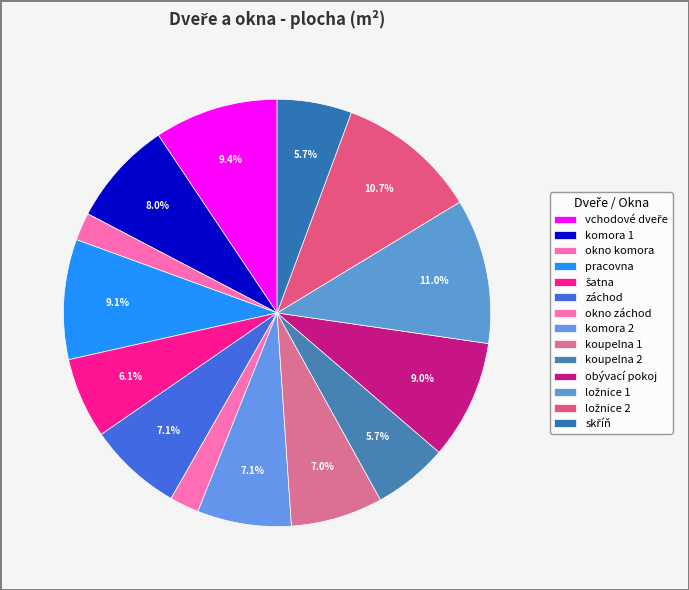

Is there any slice that represents more than half of the pie?

No